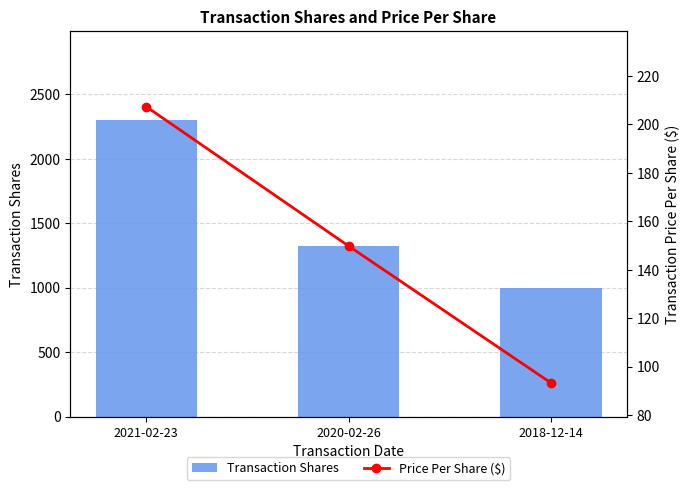

What is the sum of the Transaction Shares values at 2021-02-23 and 2020-02-26?

3628